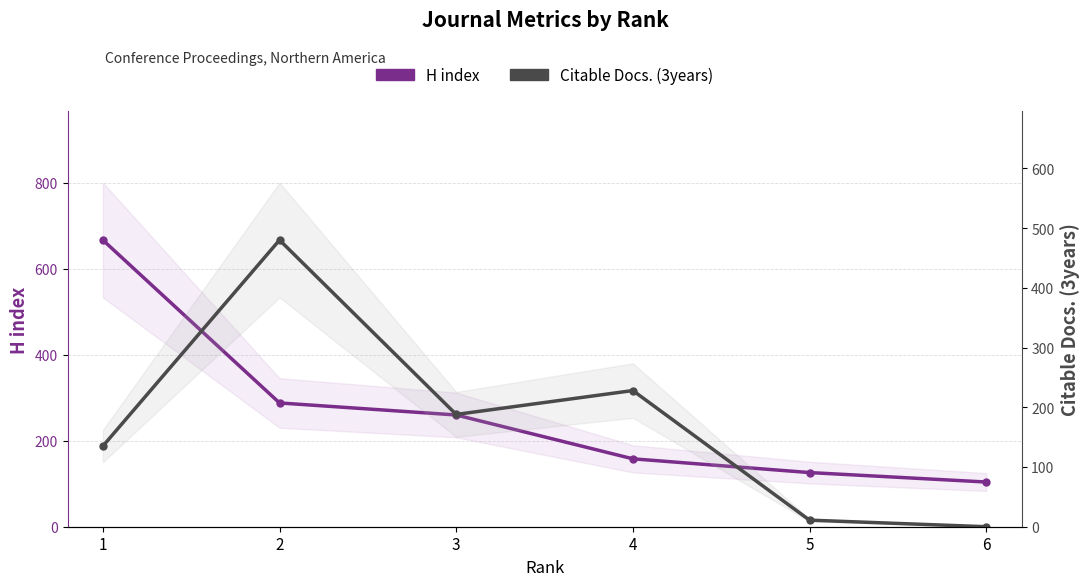

What is the sum of all H index values?

1603